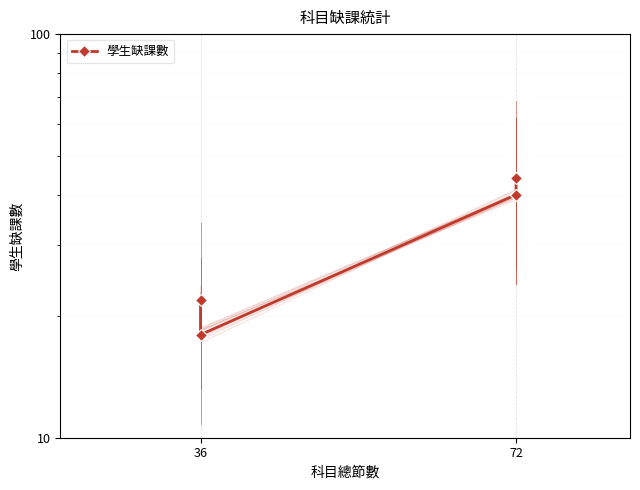

What is the value of the 2nd point from the left?

18